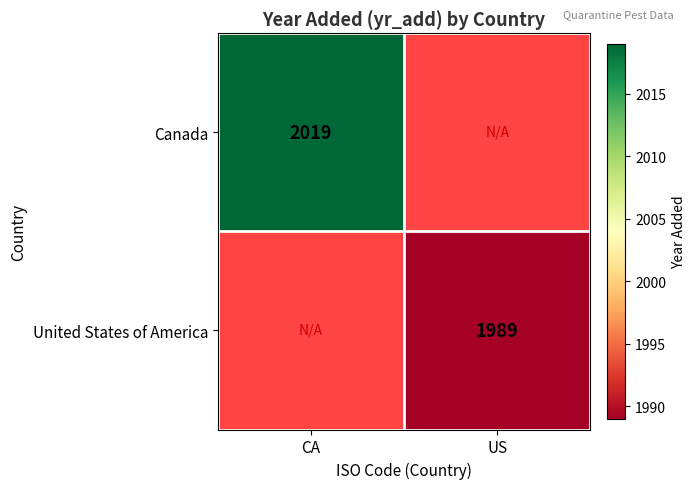

Is the value of Canada at CA greater than the value of United States of America at US?

Yes